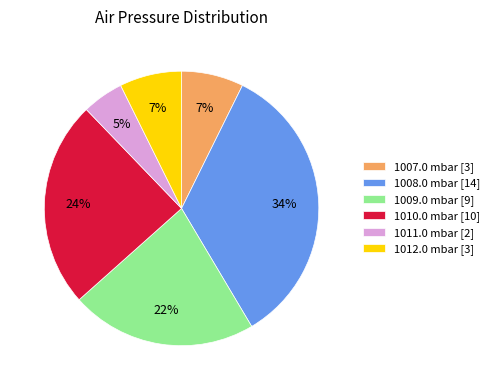

Does 1007.0 mbar [3] account for over 50% of the chart?

No